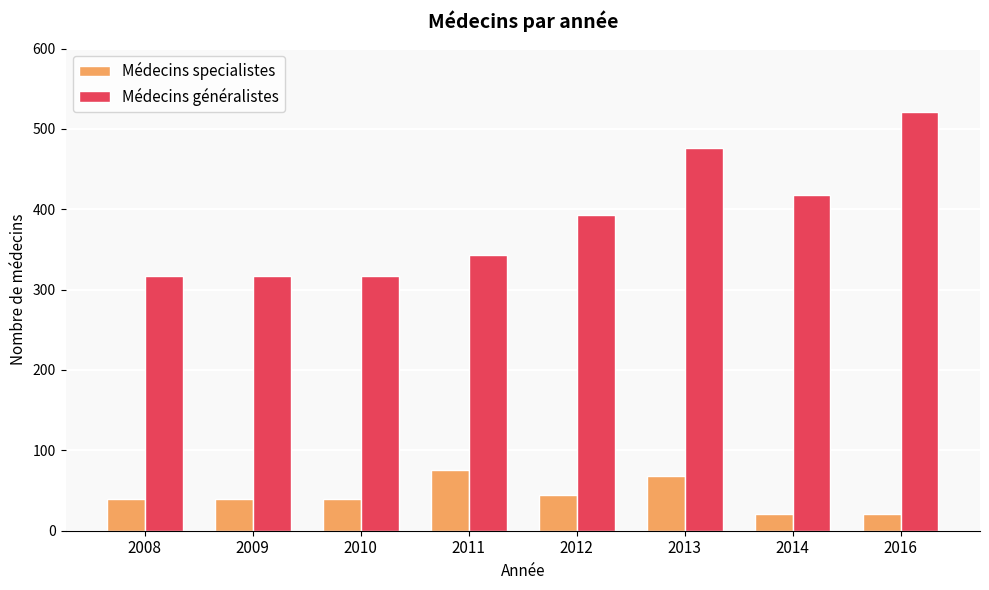

Count the number of data series in this chart.

2